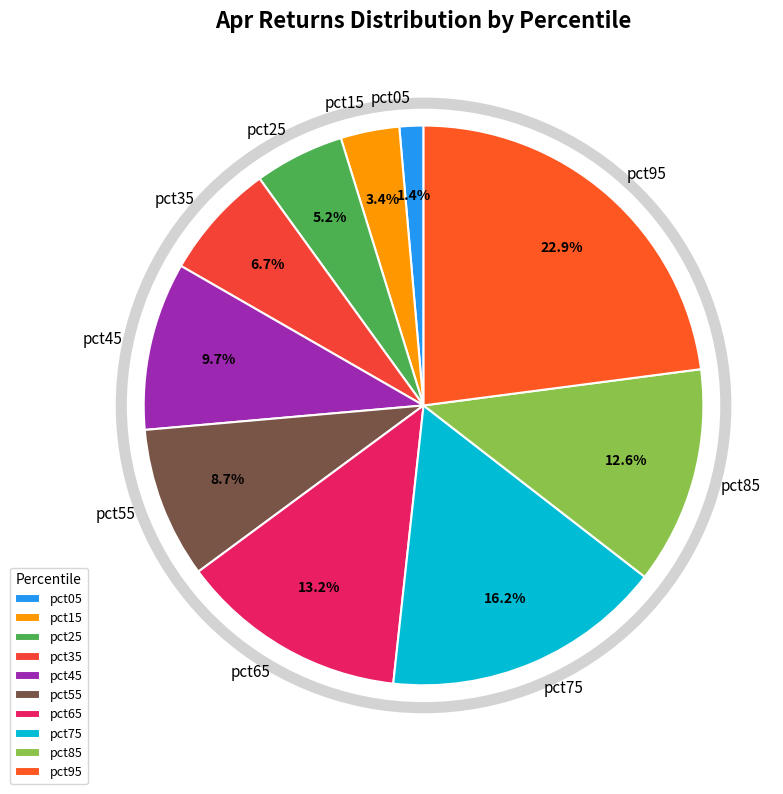

To the nearest percent, what is the average slice percentage?

10%